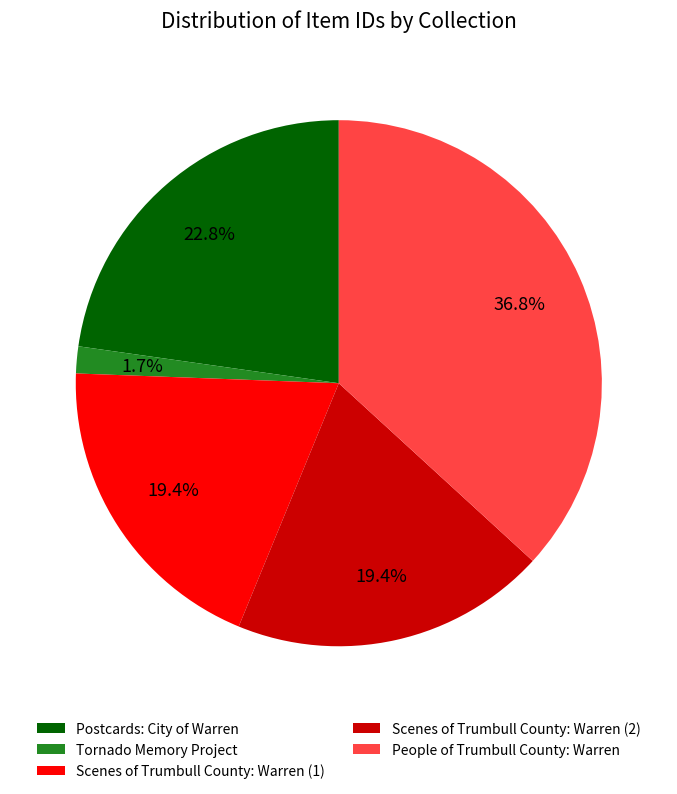

Between Postcards: City of Warren and Scenes of Trumbull County: Warren (2), which is larger?

Postcards: City of Warren